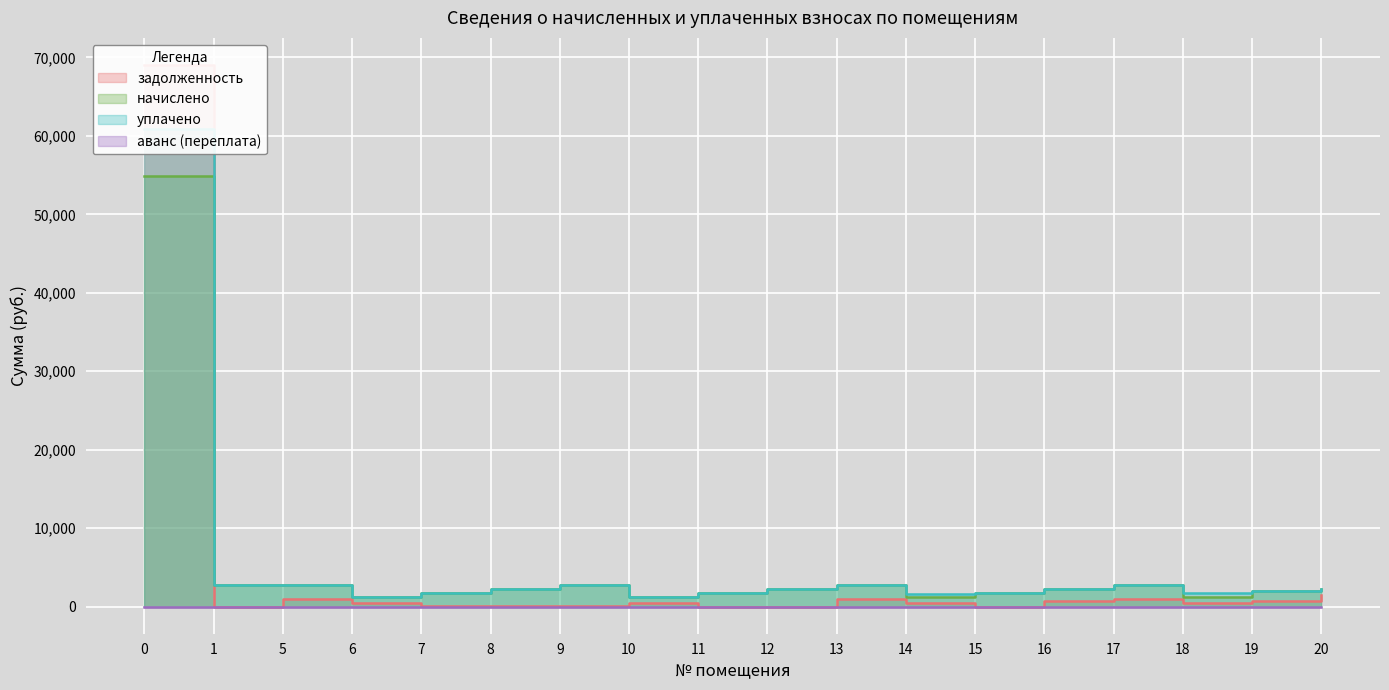

Which label corresponds to the smallest value in the chart?

11